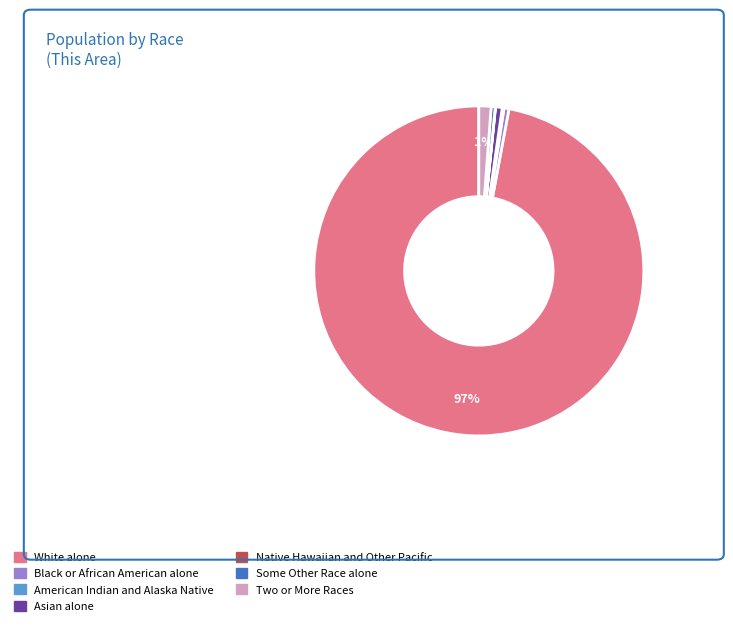

What percentage is the Two or More Races slice, to the nearest percent?

1%